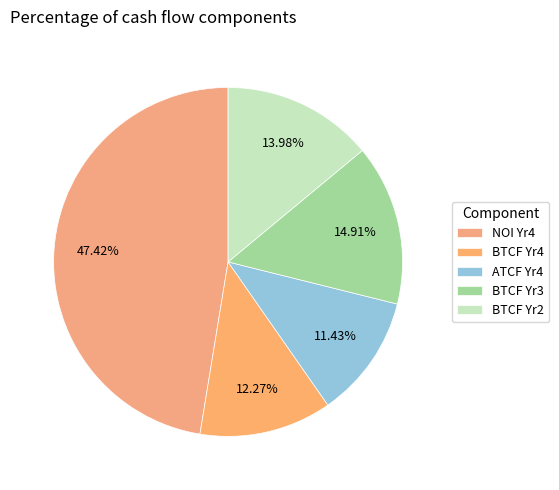

How many segments does this pie chart have?

5